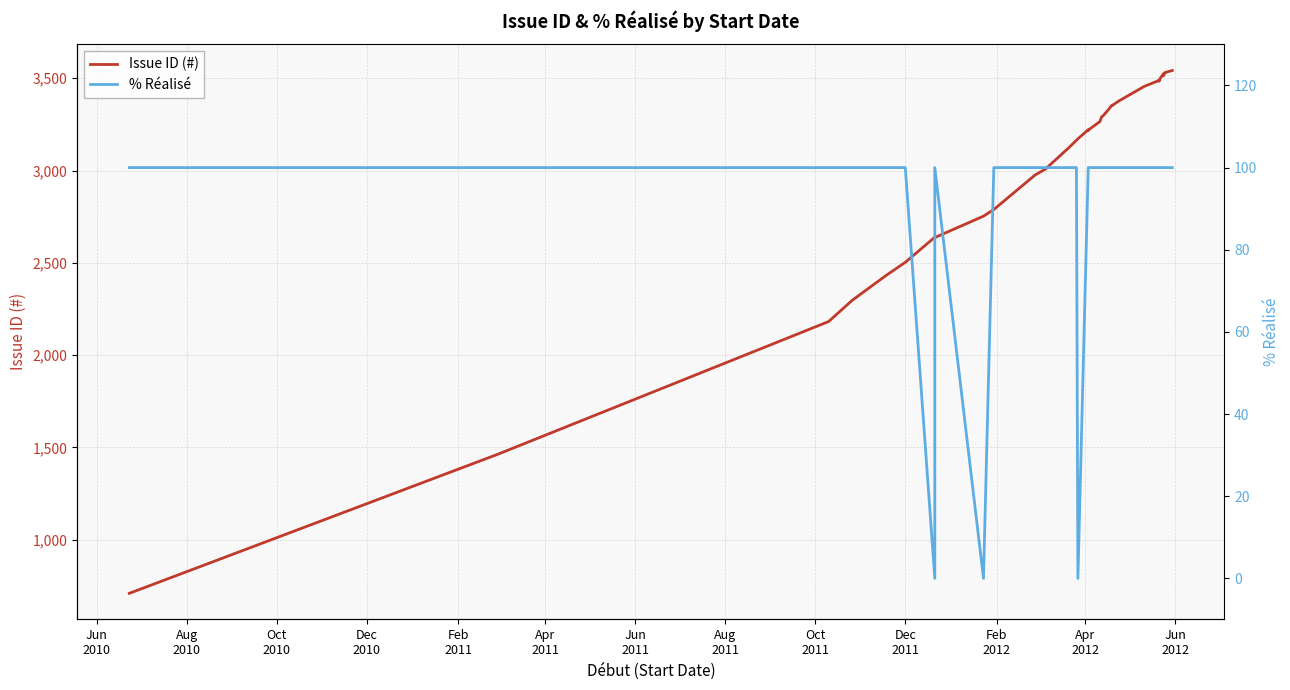

What position from the left is Oct
2010?

3